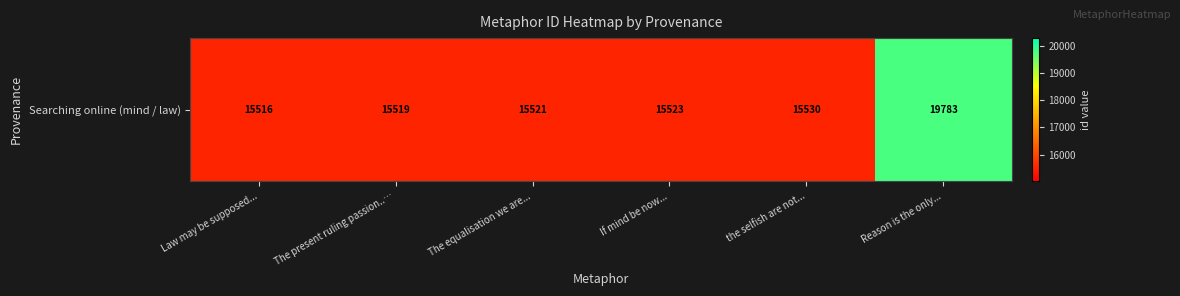

Is it true that the value at Law may be supposed... is 15516?

True